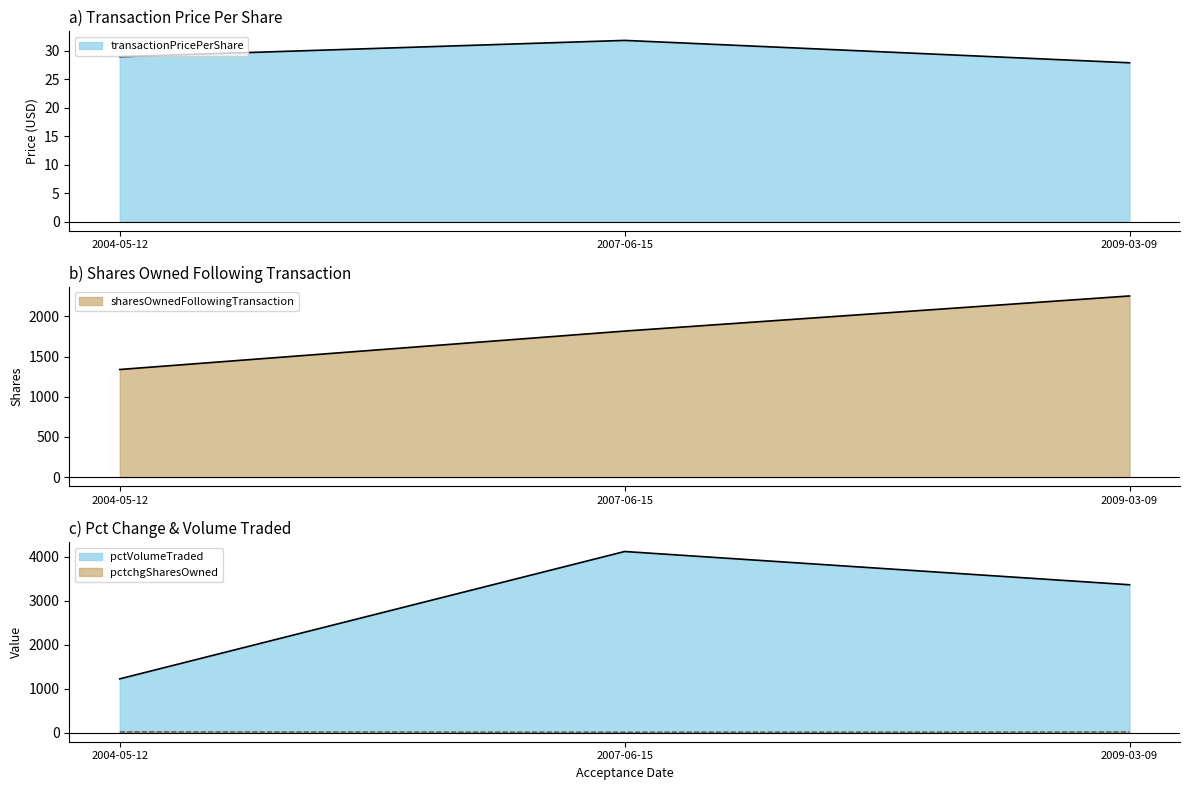

What is the maximum value for sharesOwnedFollowingTransaction?

2254.0